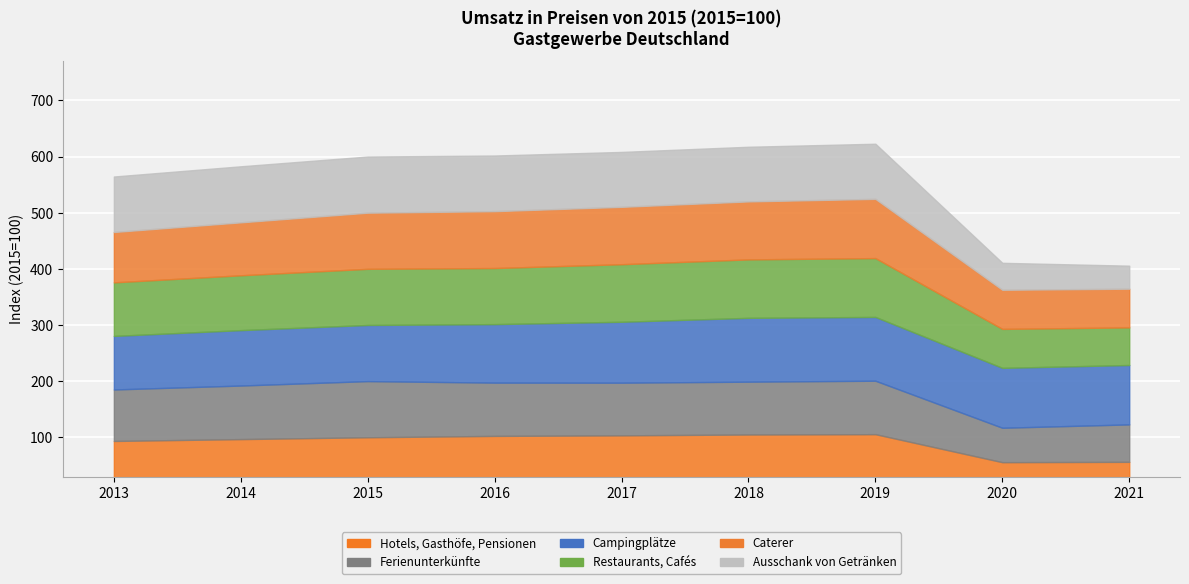

True or false: Hotels, Gasthöfe, Pensionen and Campingplätze cross at least once.

False